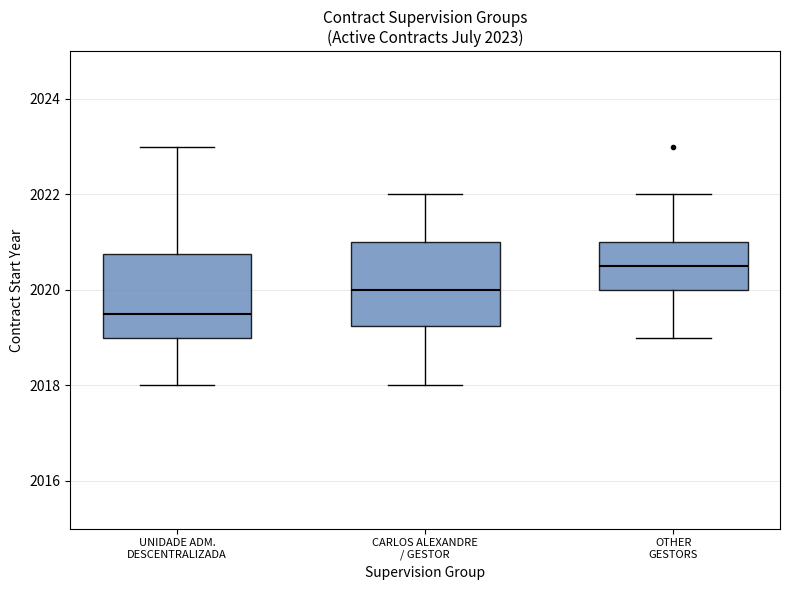

Which box's median line is the highest?

OTHER GESTORS